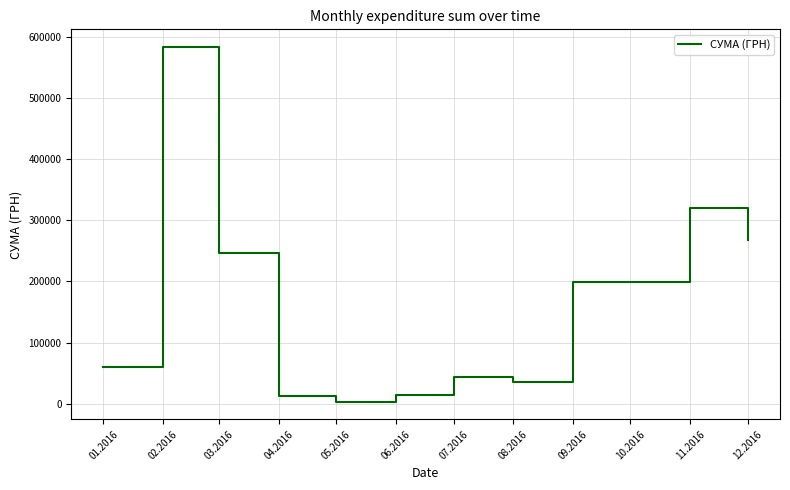

What is the difference between the maximum and minimum values?

580399.0